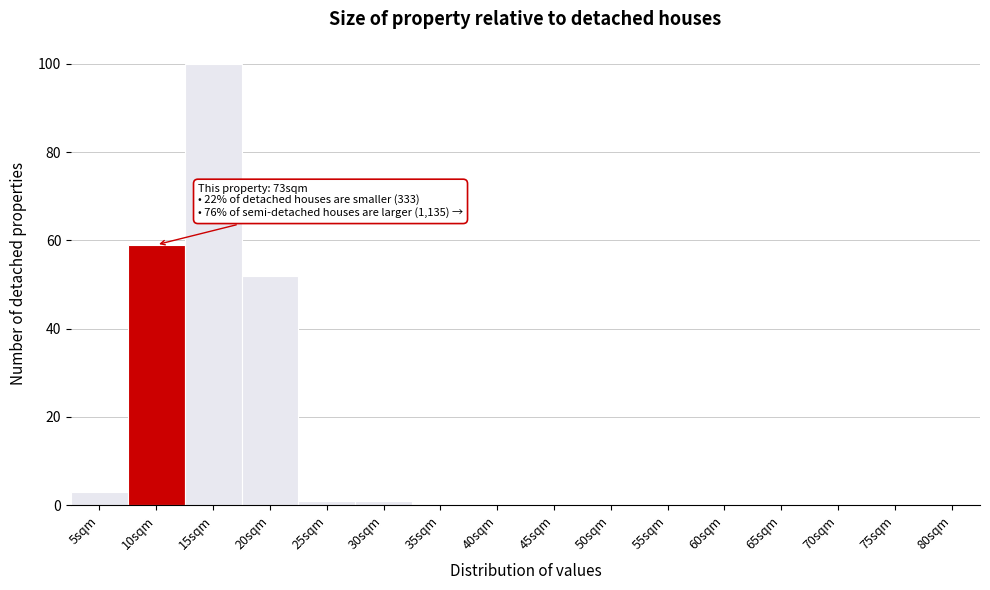

Reading left to right, transcribe all the data shown in this chart.

5sqm=3	10sqm=59	15sqm=100	20sqm=52	25sqm=1	30sqm=1	35sqm=0	40sqm=0	45sqm=0	50sqm=0	55sqm=0	60sqm=0	65sqm=0	70sqm=0	75sqm=0	80sqm=0